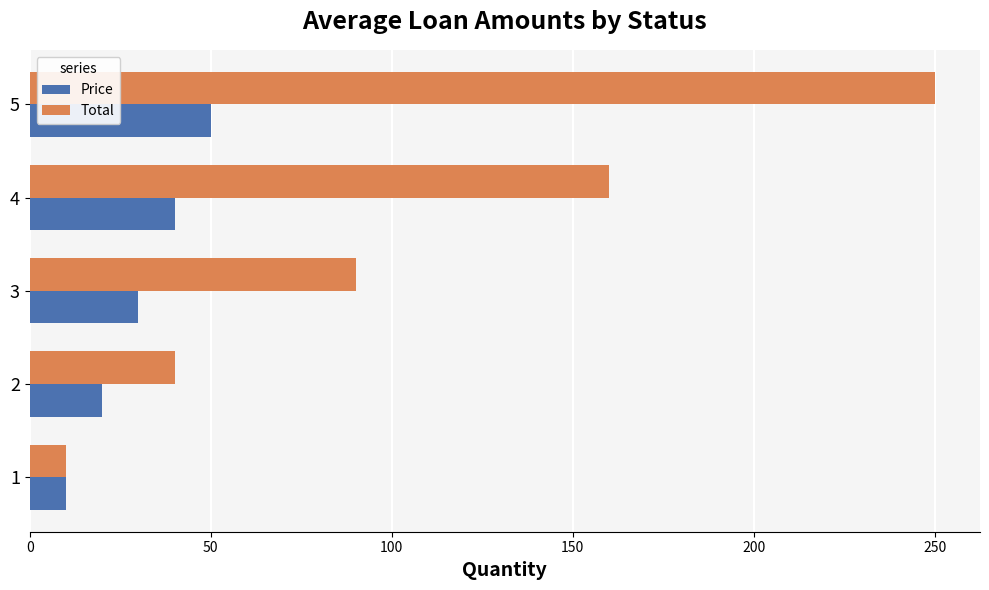

What is the sum of all Price values?

150